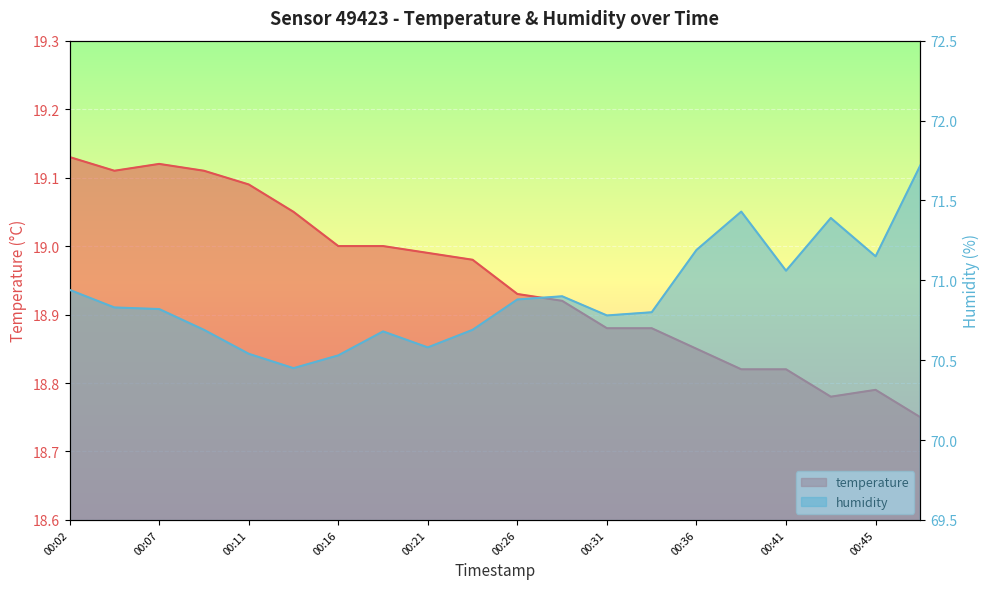

At which category is the sum across all series the highest?

00:48